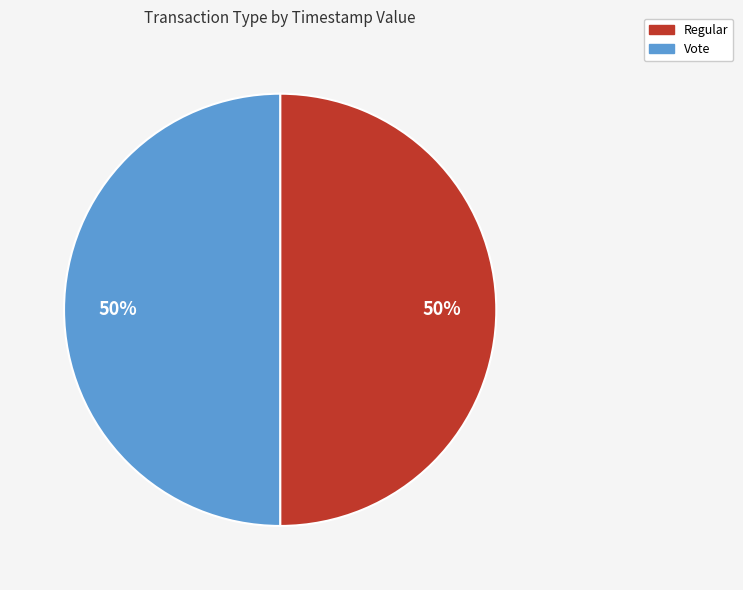

What percentage is the Regular slice, to the nearest percent?

50%